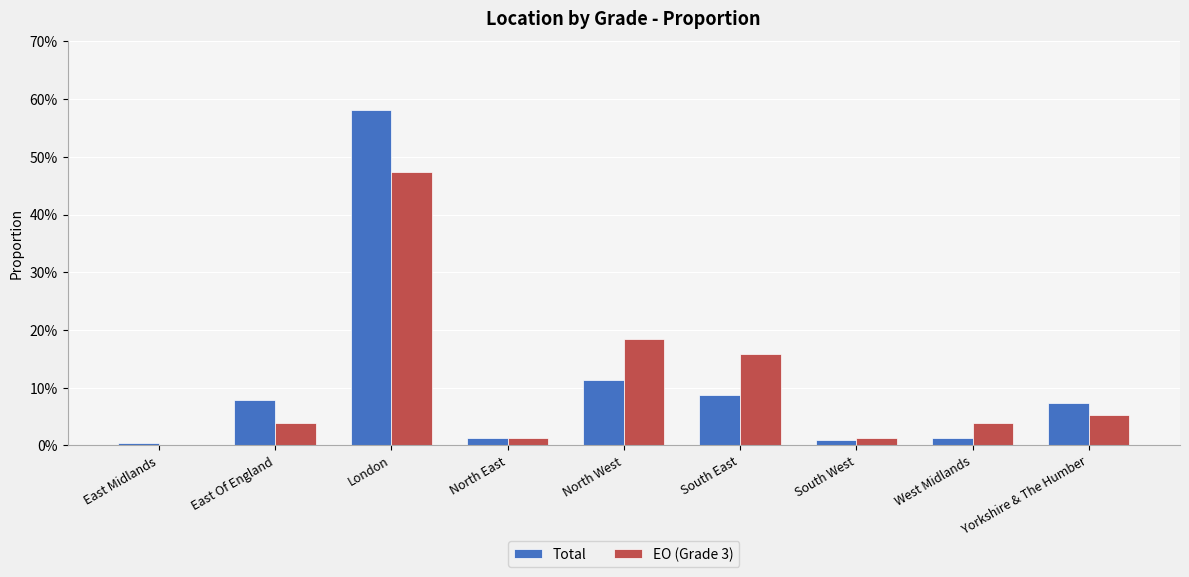

The Total series shows 0.0 at East Of England. True or false?

False